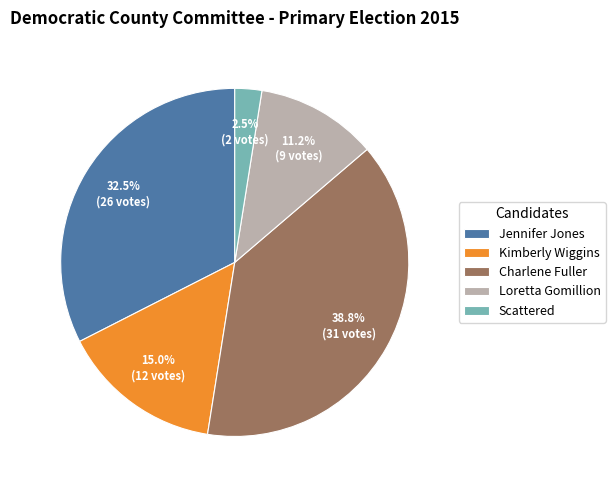

Is Loretta Gomillion the majority of the pie?

No